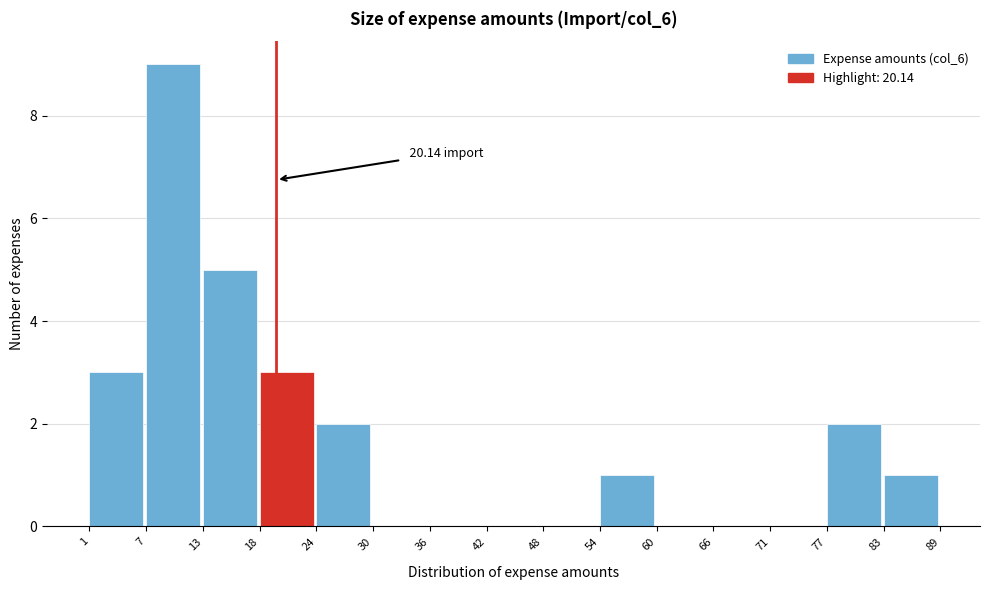

Over which range of the x-axis is the bar tallest?

7 to 13